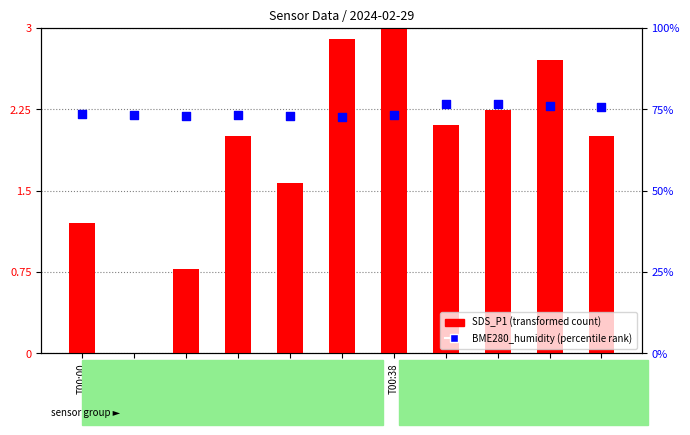

What is the total value across all series at T00:00?

74.7